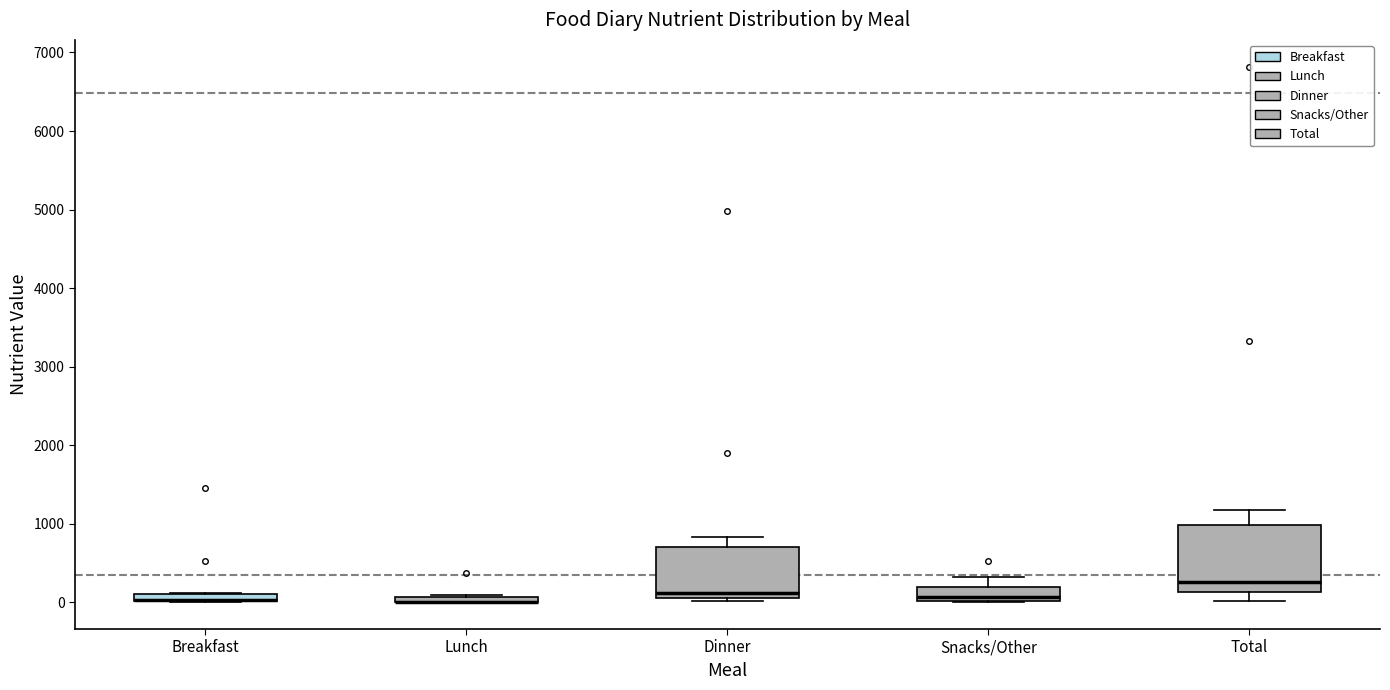

Which box is the tallest, from its lower edge to its upper edge?

Total